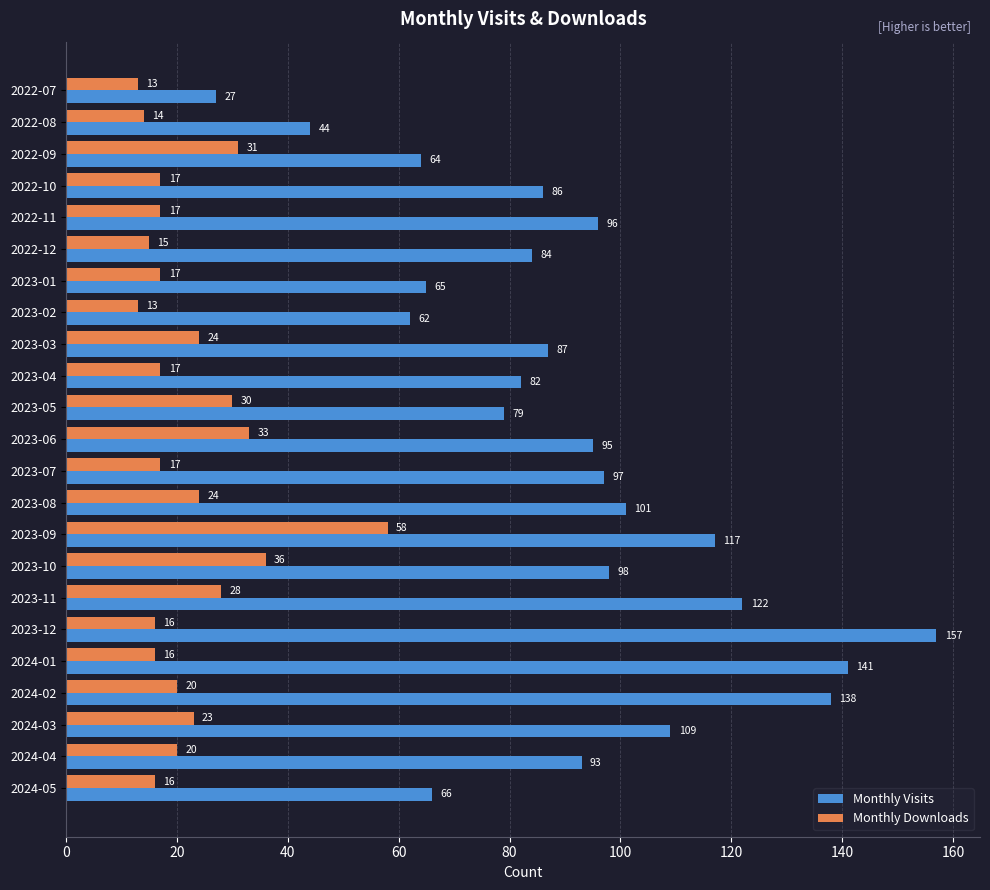

At which label is Monthly Visits closest to 92?

2024-04